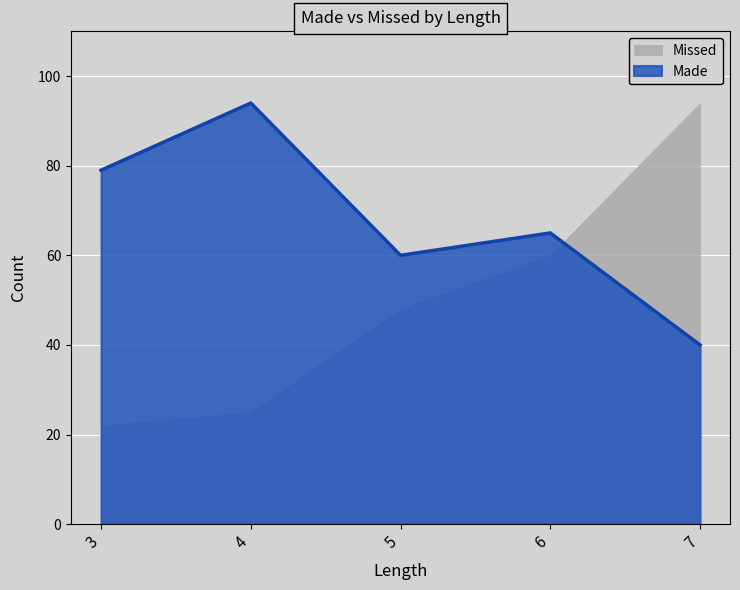

The chart shows a value of 94 at 4. True or false?

True